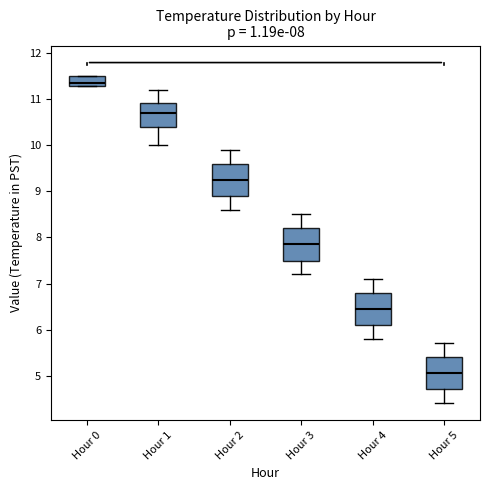

Which box has the highest median line?

Hour 0